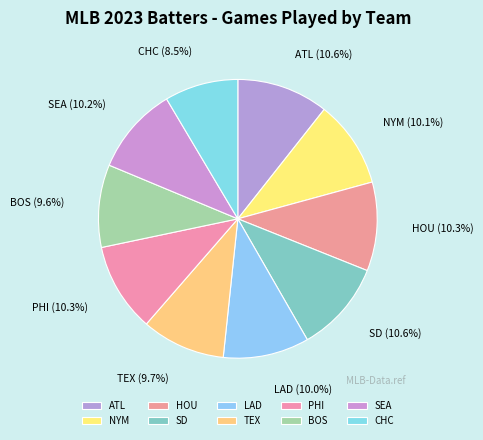

To the nearest percent, what is the average slice percentage?

10%